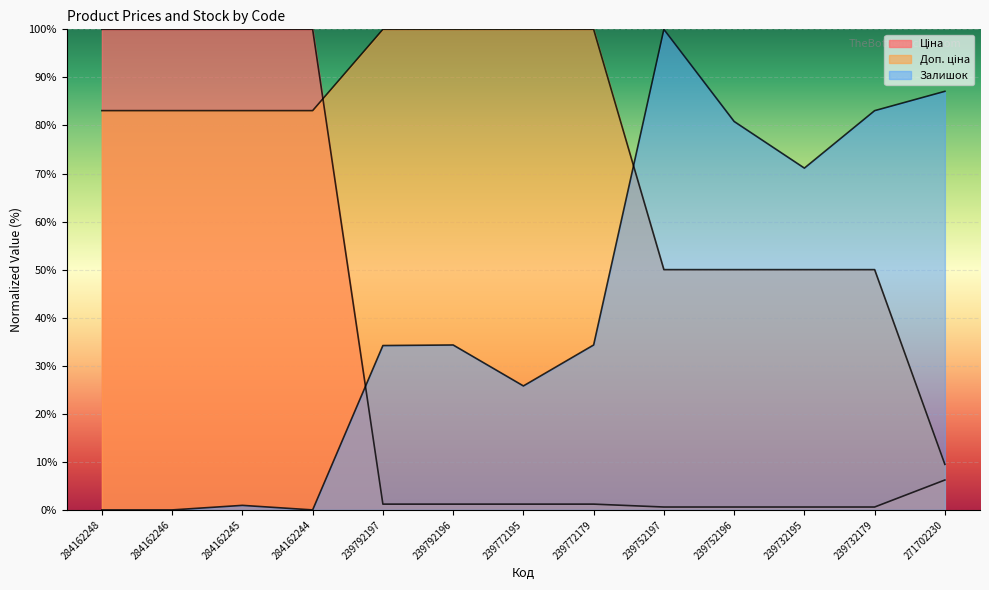

What position from the left is 284162248?

1